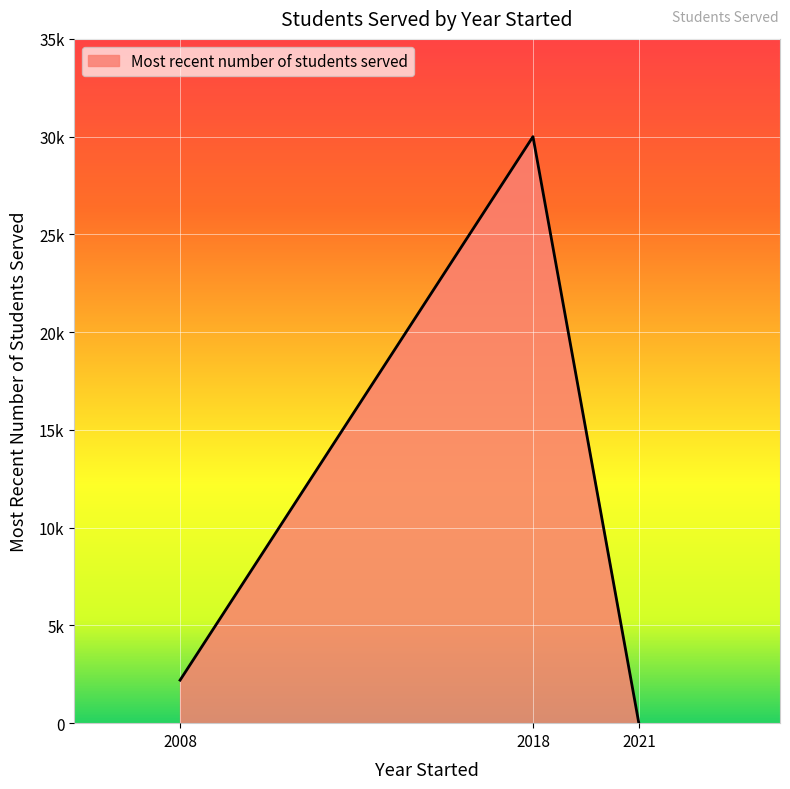

Does the chart display data point markers on the line(s)?

No